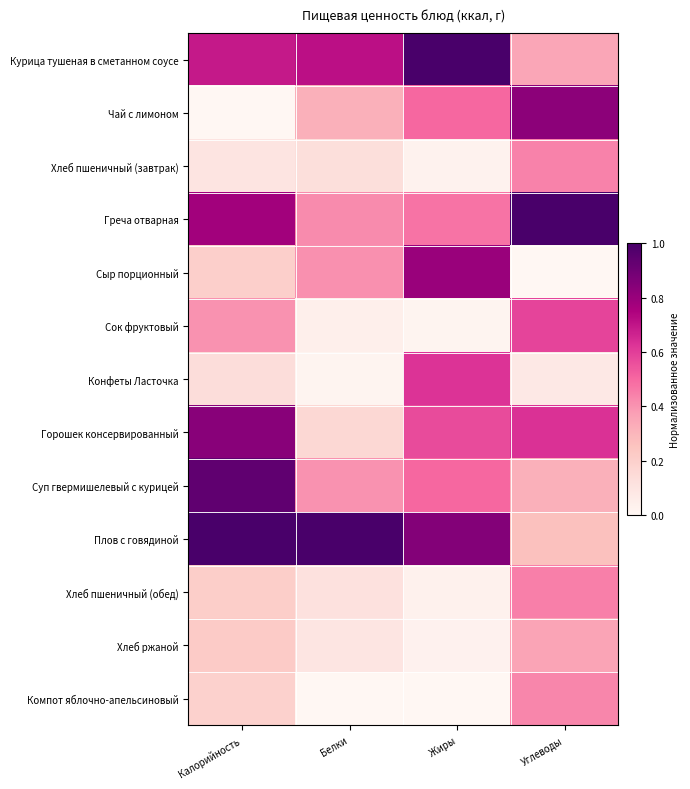

Between Белки and Углеводы, which series saw the biggest shift?

Плов с говядиной